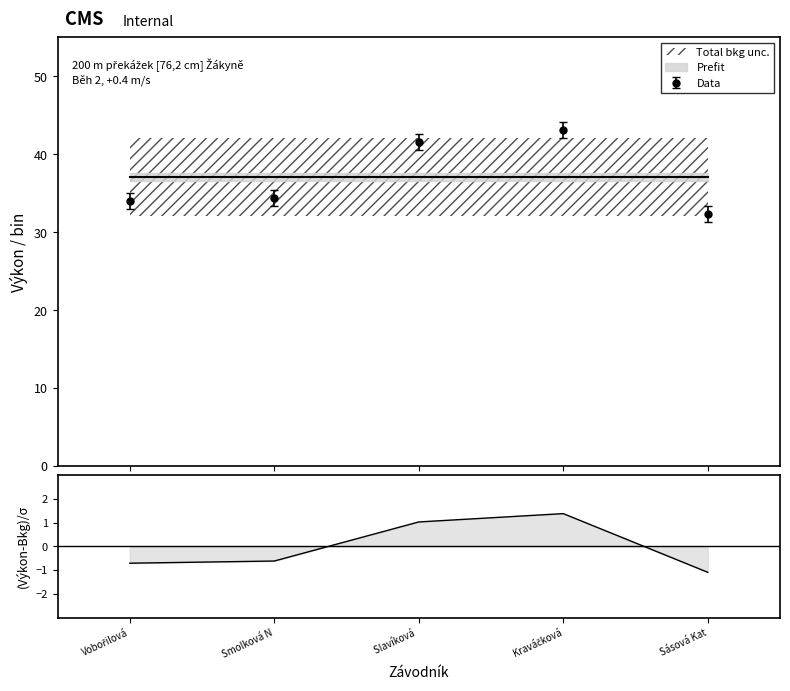

What is the average value?

37.1